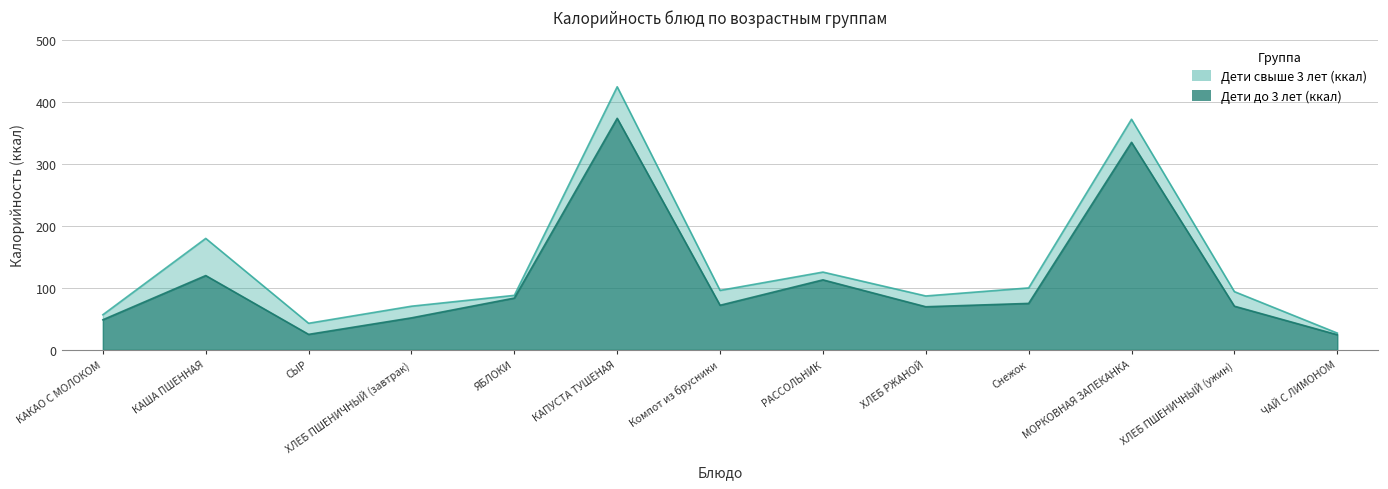

Is it true that Дети свыше 3 лет (ккал) equals 125.5 at РАССОЛЬНИК?

True